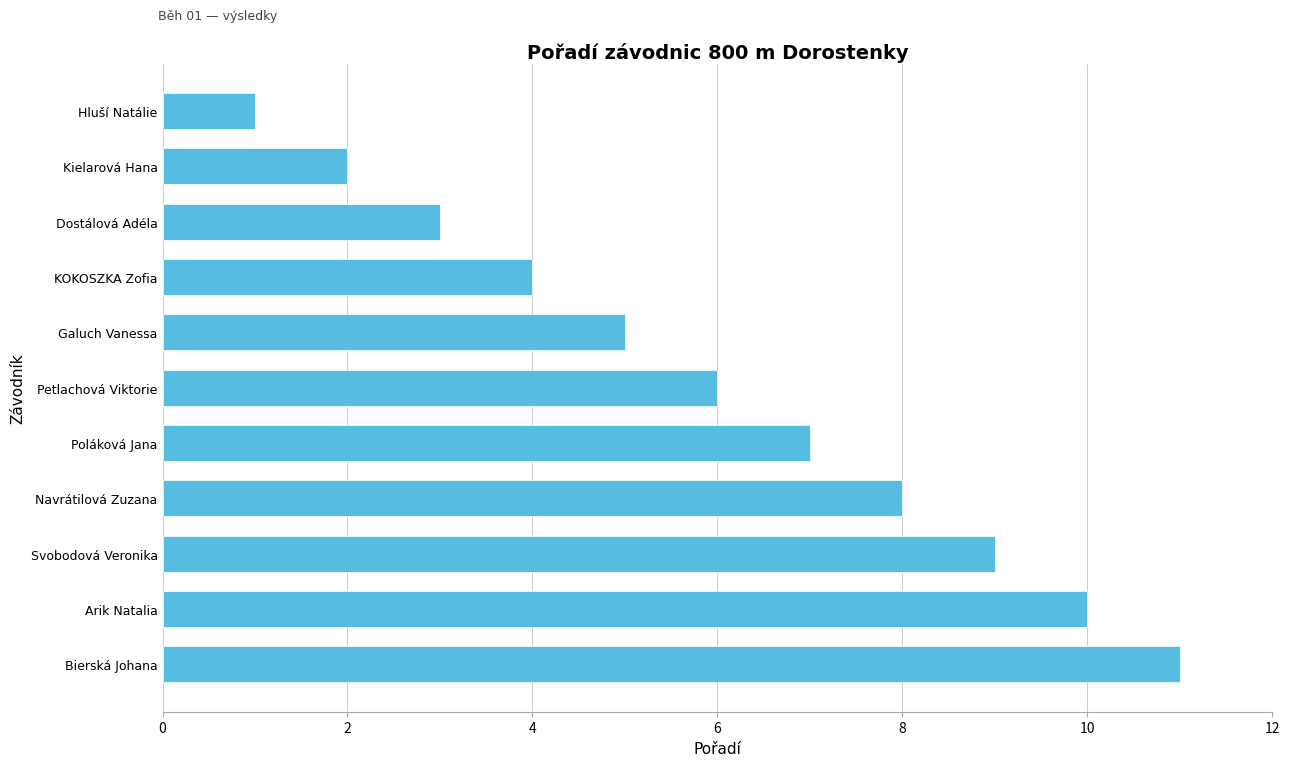

Does the chart contain any negative values?

No